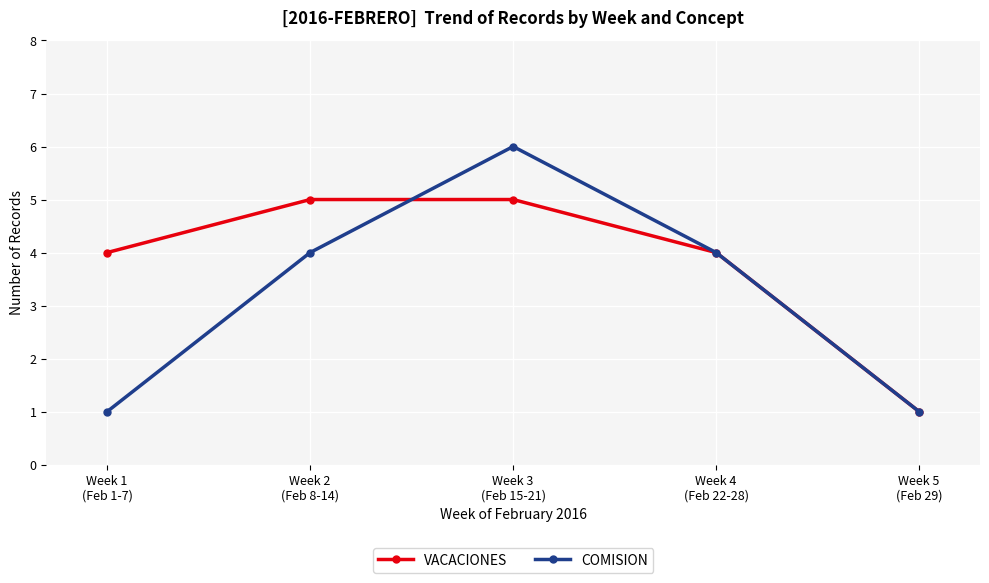

Where is the first local maximum for COMISION?

Week 3
(Feb 15-21)